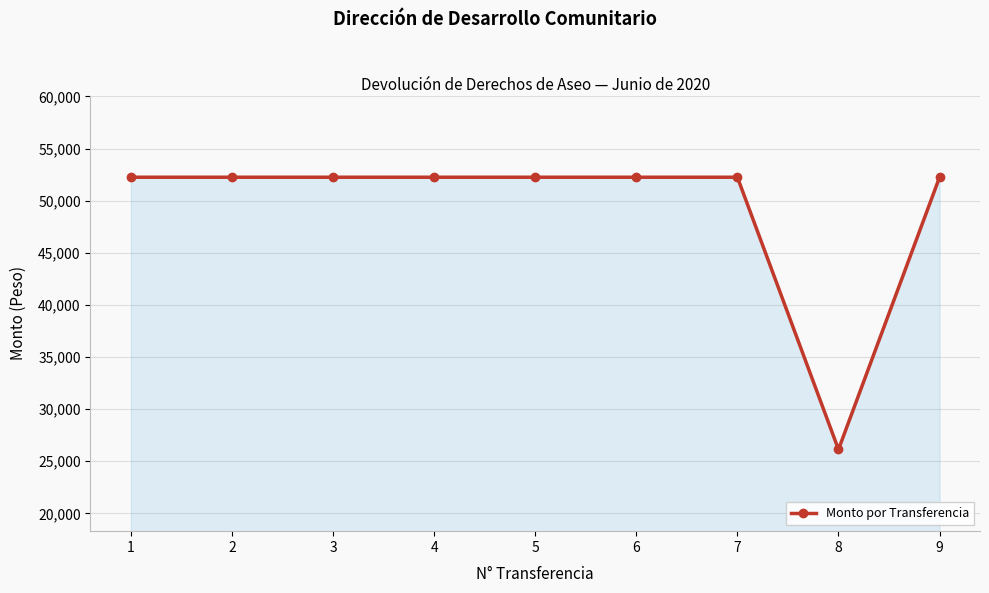

Is it true that the value at 8 is 26125?

True